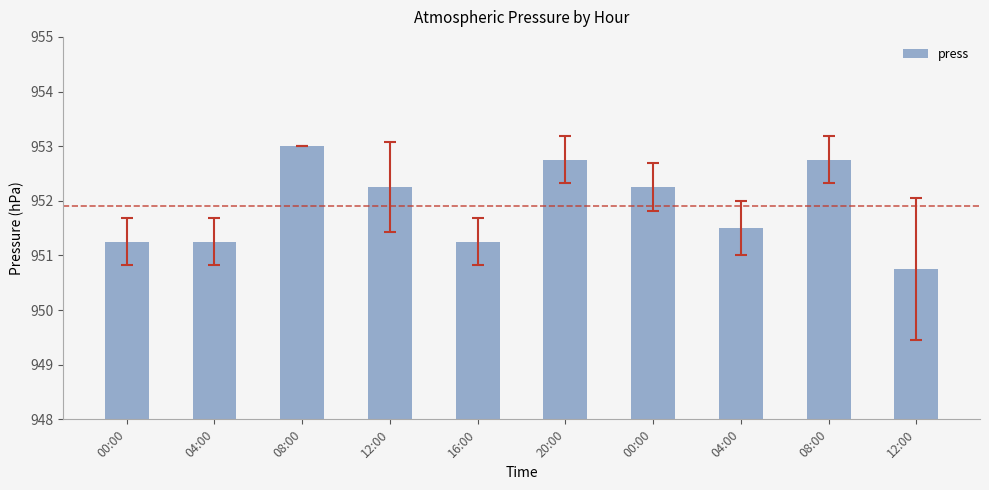

Rank the categories by value from highest to lowest.

08:00, 20:00, 08:00, 12:00, 00:00, 04:00, 00:00, 04:00, 16:00, 12:00